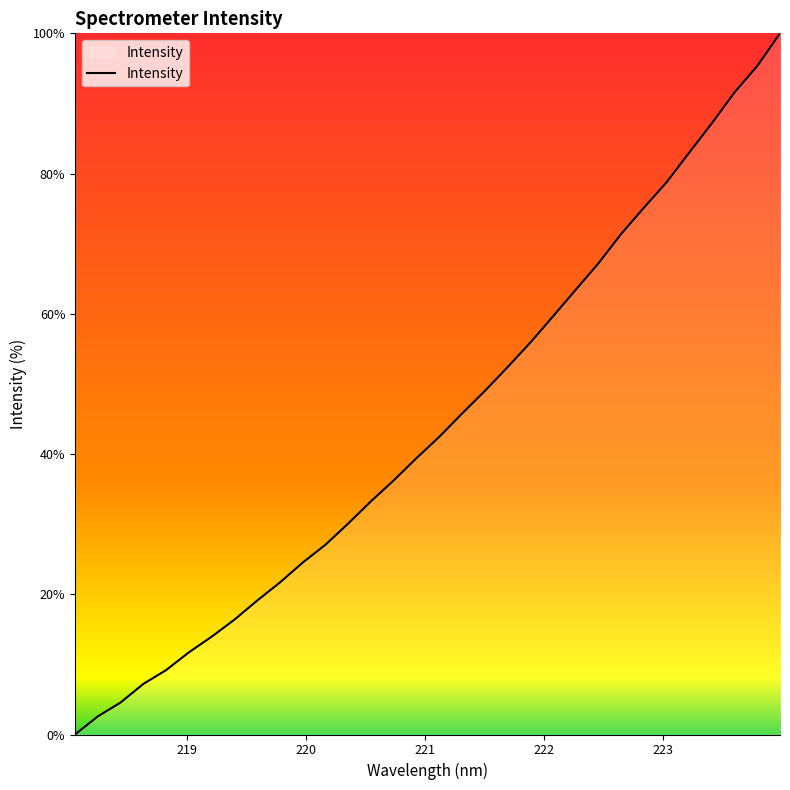

Reading left to right, transcribe all the data shown in this chart.

0.0	2.6	4.6	7.2	9.2	11.7	13.9	16.4	19.1	21.7	24.5	27.1	30.1	33.2	36.2	39.4	42.4	45.7	49.0	52.3	55.9	59.6	63.4	67.2	71.4	75.1	78.7	83.0	87.2	91.6	95.3	100.0